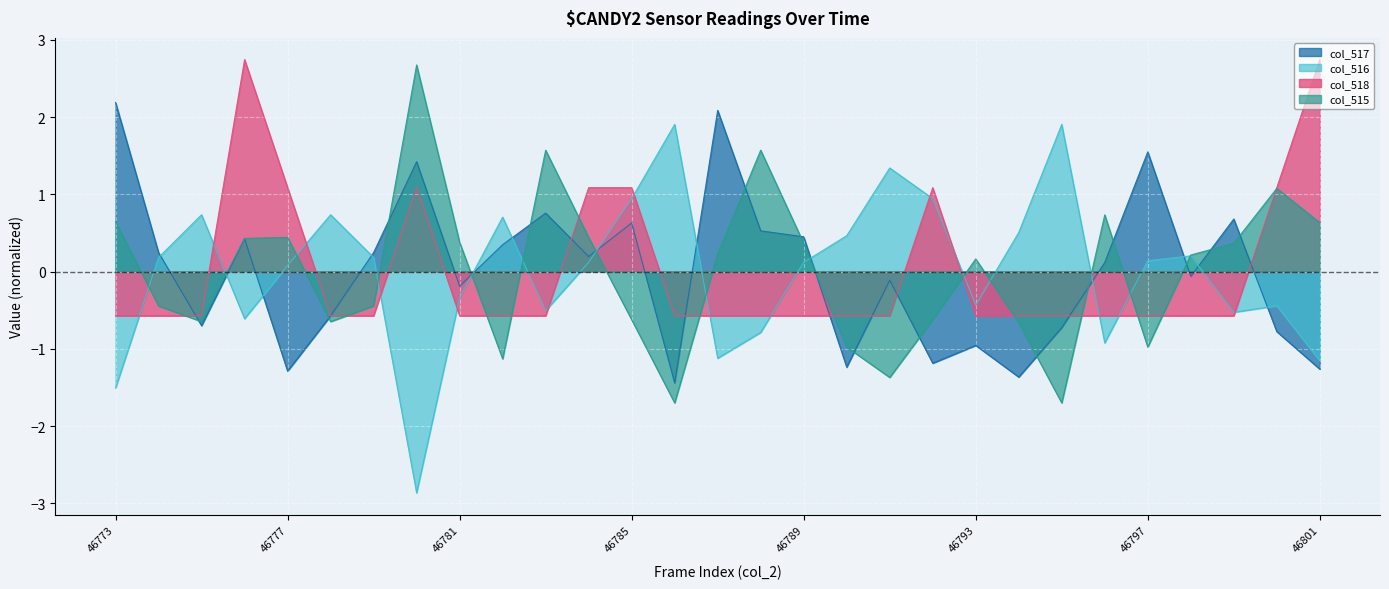

Where does the col_518 series first go above 0?

46776